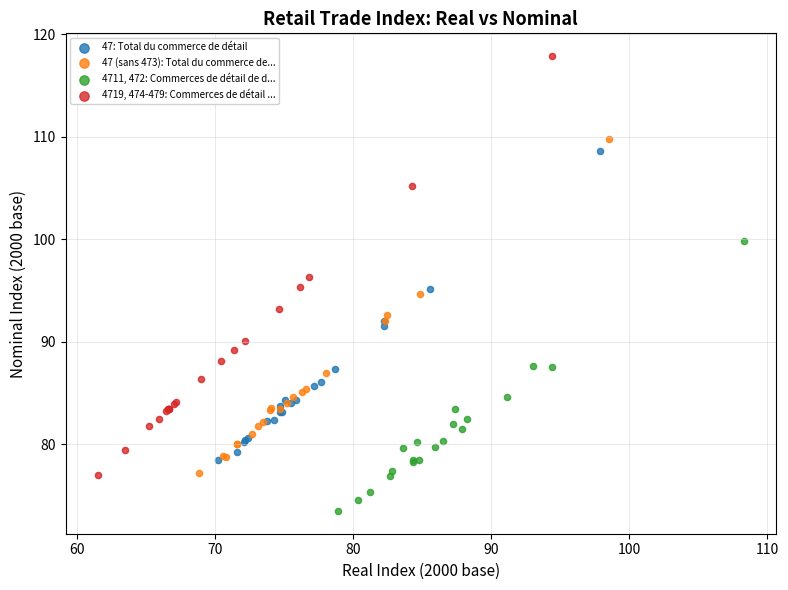

What are all the series names shown in the legend?

47: Total du commerce de détail, 47 (sans 473): Total du commerce de..., 4711, 472: Commerces de détail de d..., 4719, 474-479: Commerces de détail ...